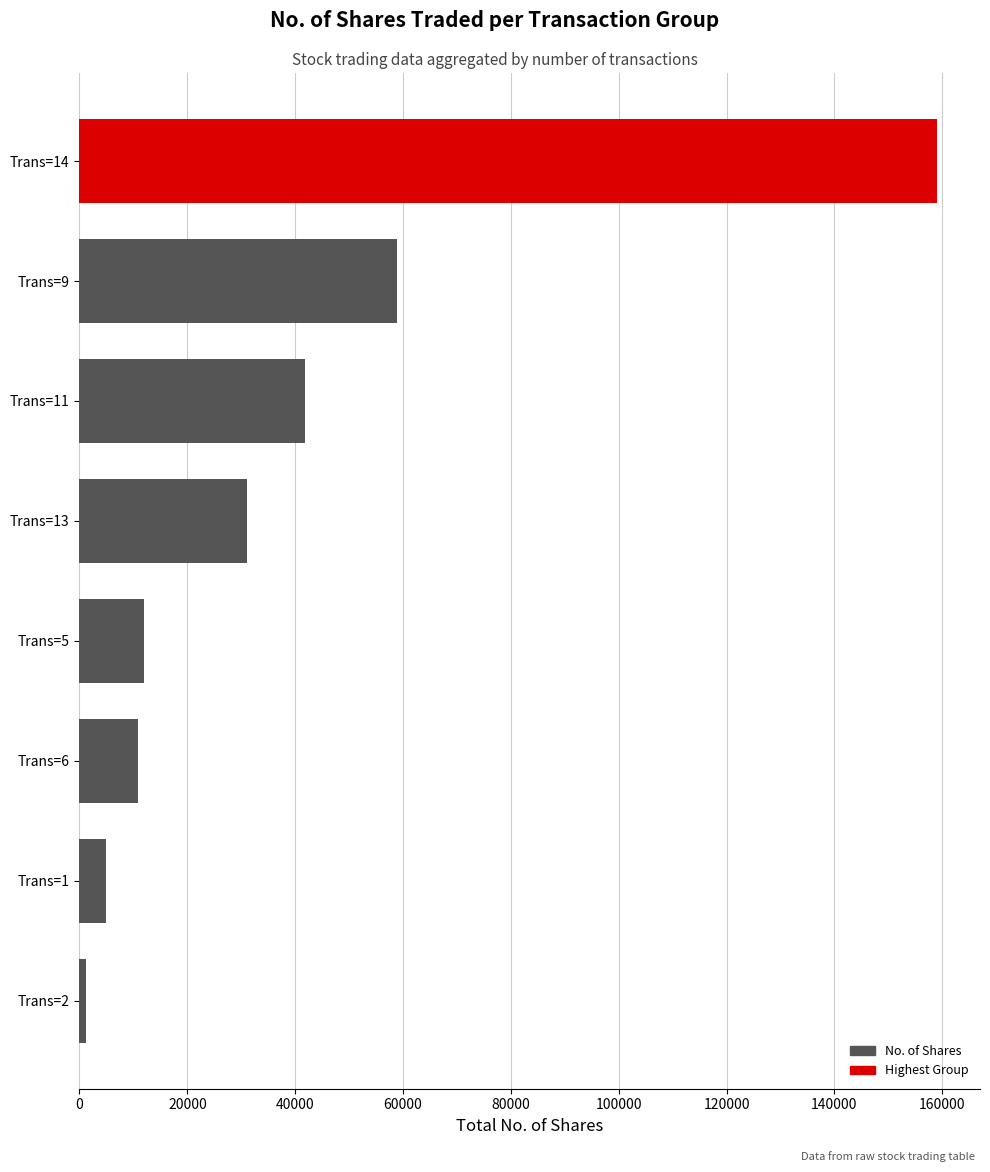

The value at Trans=11 is 60528. True or false?

False